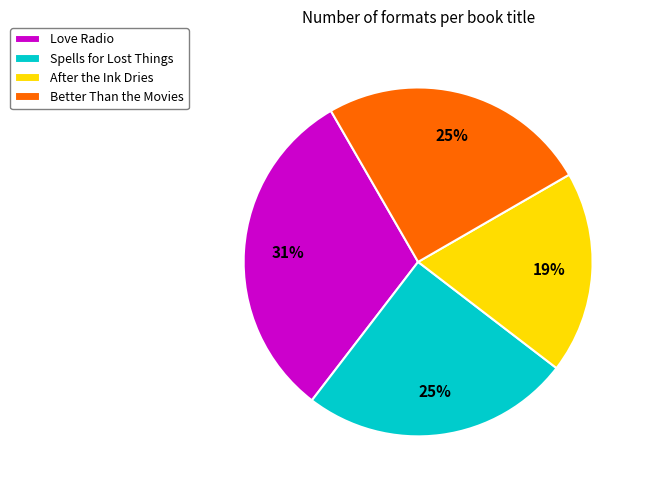

Do After the Ink Dries and Better Than the Movies together represent more than half of the pie?

No